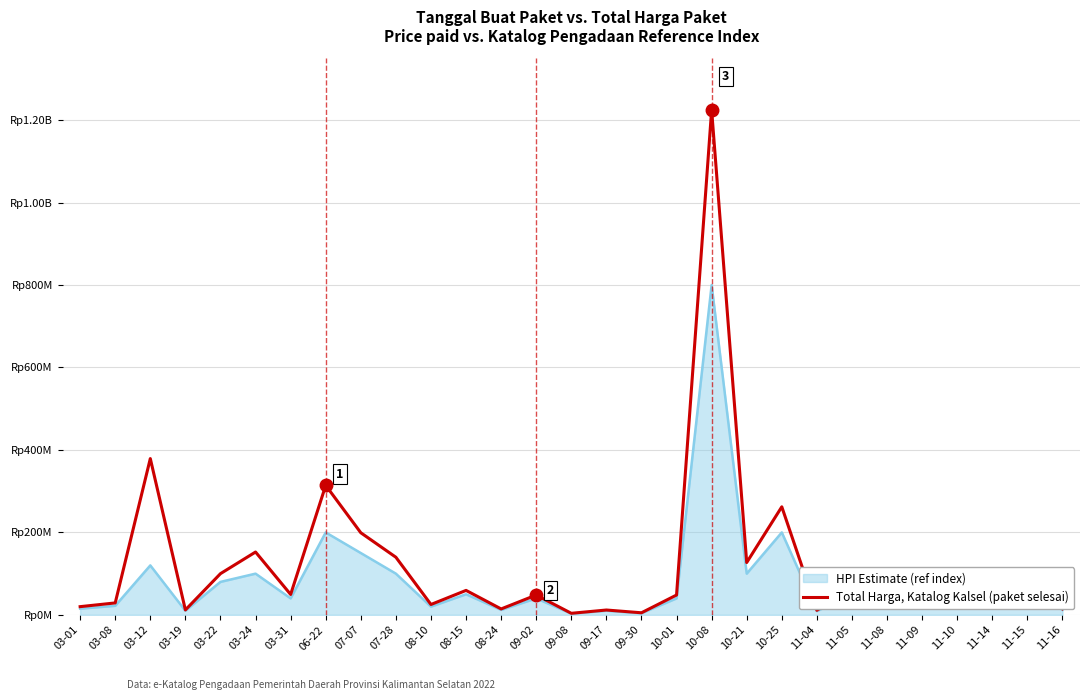

Is this an area chart (filled region under the line)?

Yes